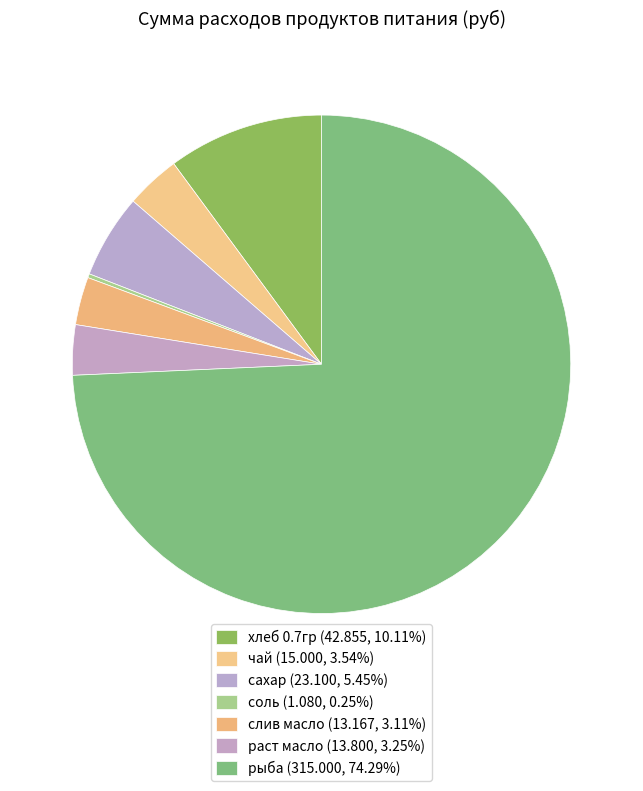

Rank the categories by value from highest to lowest.

рыба, хлеб 0.7гр, сахар, чай, раст масло, слив масло, соль